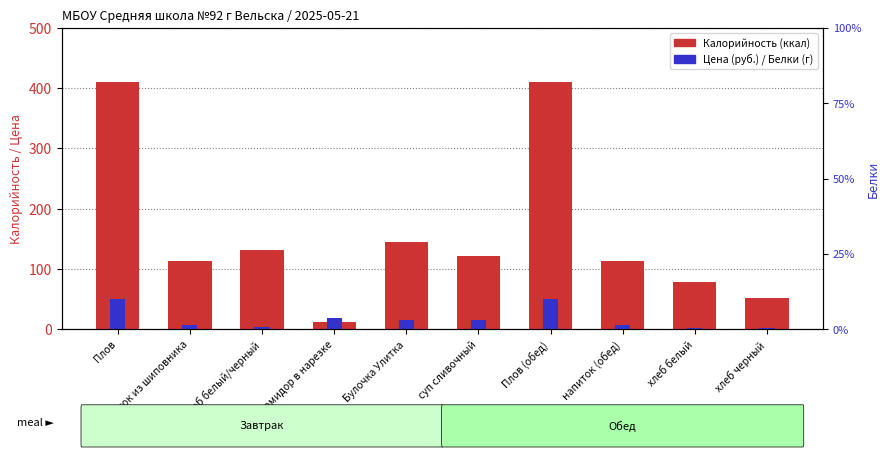

Reading left to right, what are all the values shown in this chart?

Калорийность: 411.0	113.6	131.0	13.0	144.8	121.0	411.0	113.6	78.6	52.0
Цена: 51.0	6.7	4.0	19.3	15.2	15.2	51.0	6.7	2.2	1.8